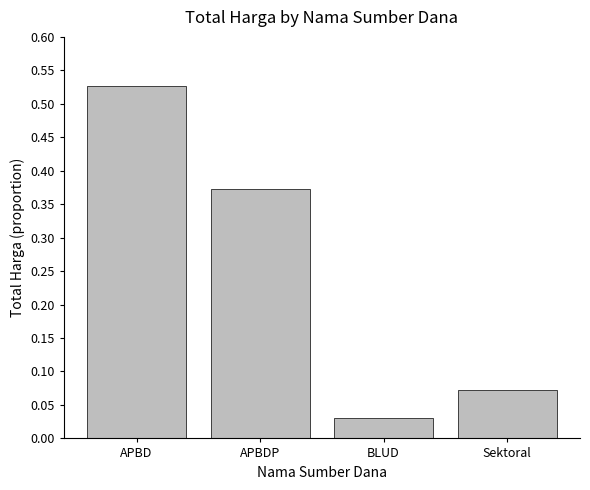

Rank the categories by value from lowest to highest.

BLUD, Sektoral, APBDP, APBD